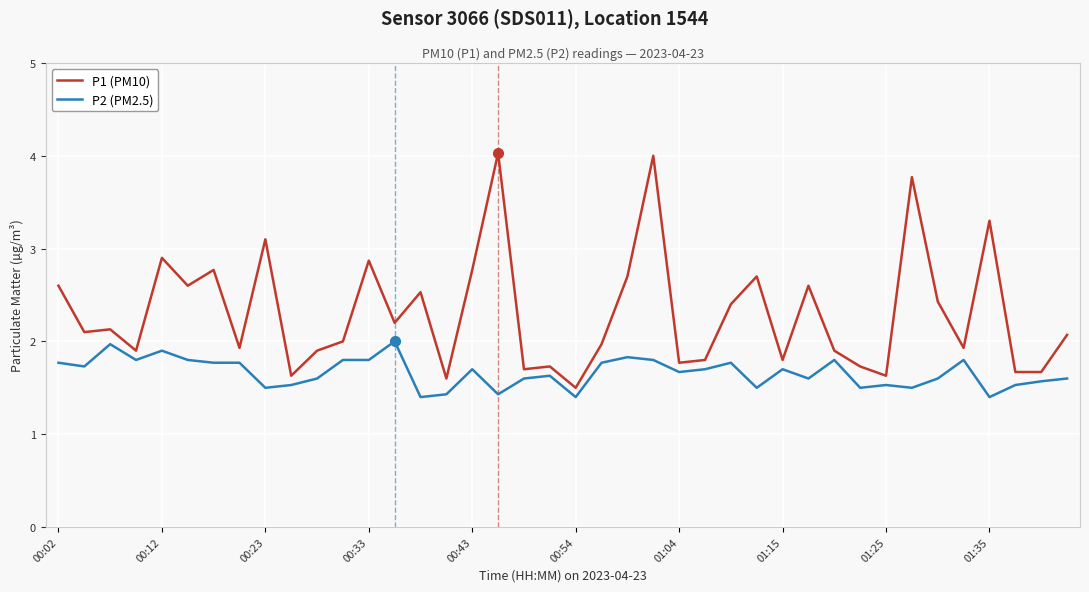

List the series in order of their overall mean, highest first.

P1 (PM10), P2 (PM2.5)